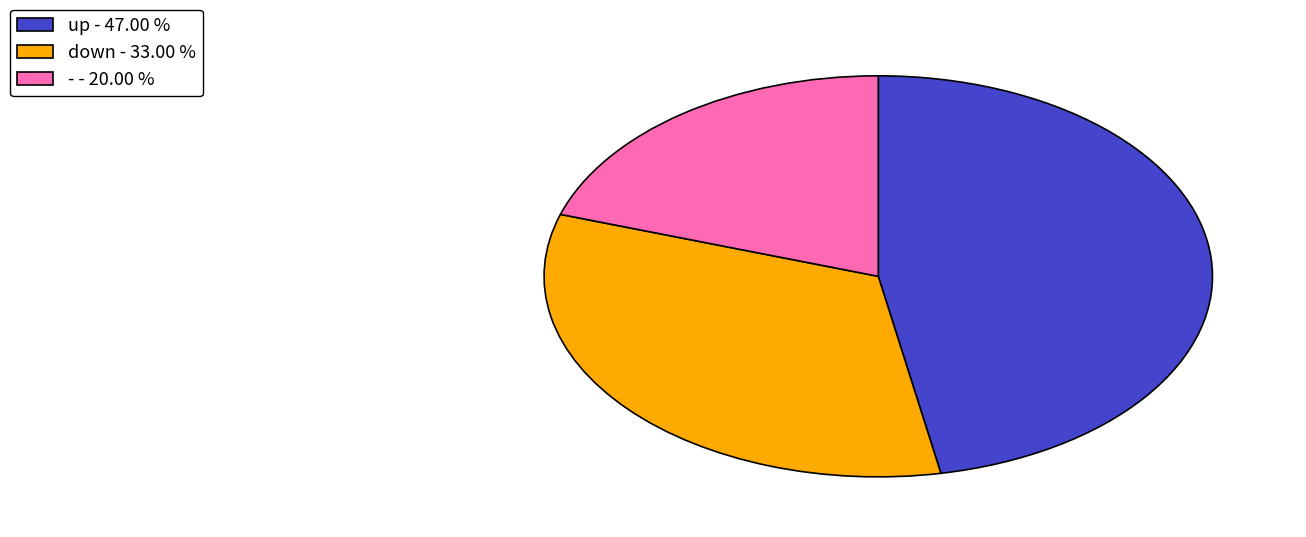

What is the largest slice in the pie chart?

up